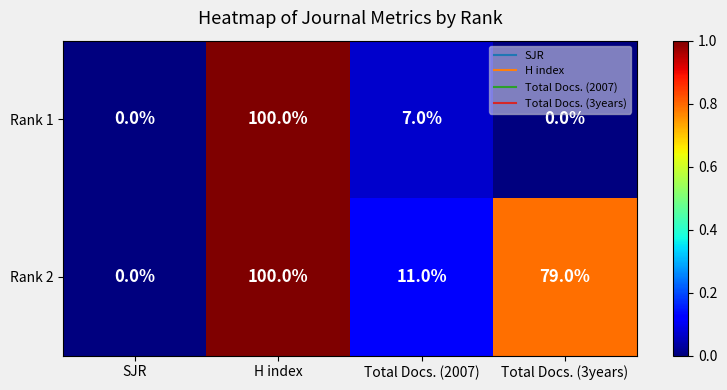

At which label does Rank 2 first exceed 79?

H index